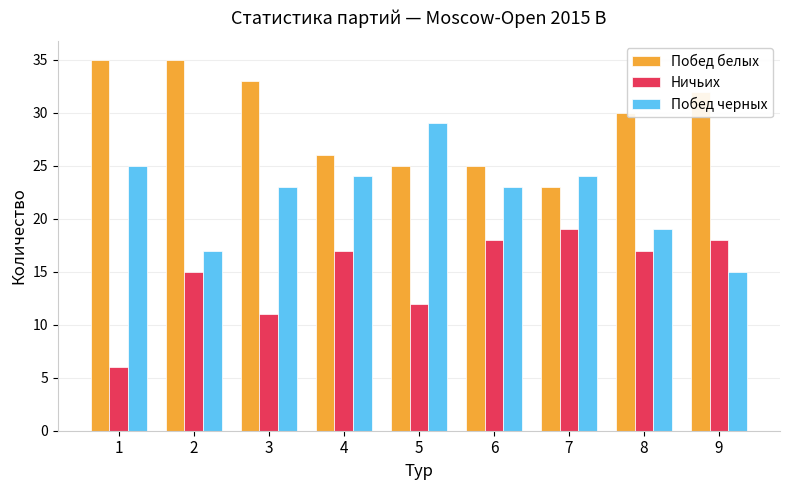

What is the difference between the maximum and minimum values in the Ничьих series?

13